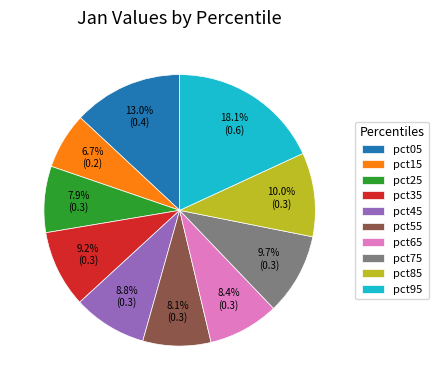

The pct75 slice represents 10% of the pie. True or false?

True